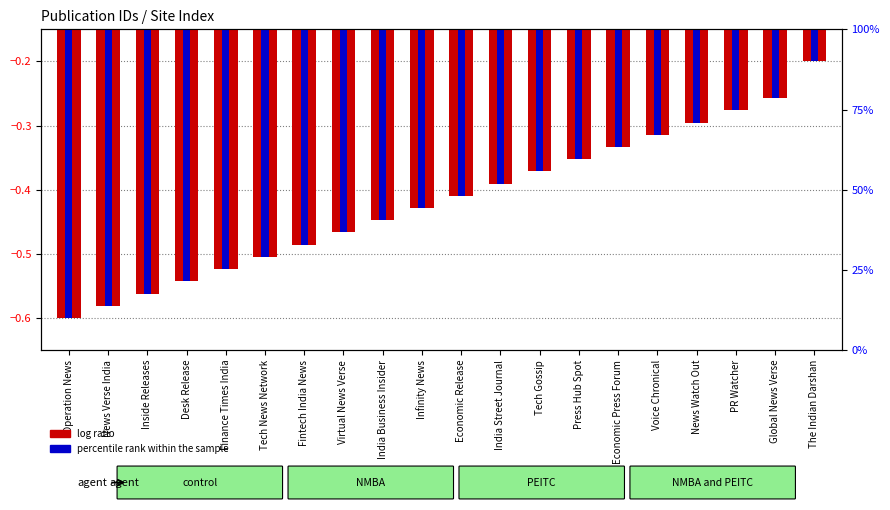

Between India Street Journal and Desk Release, which is larger?

India Street Journal